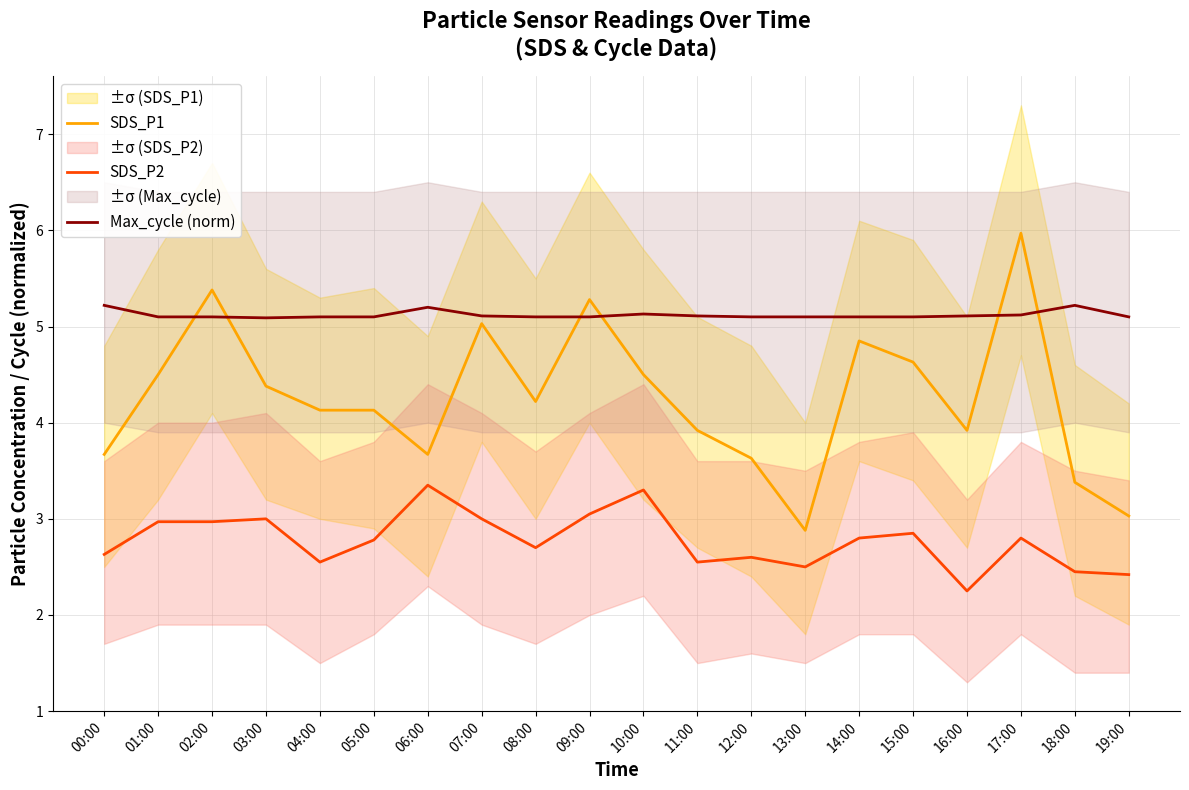

True or false: SDS_P2 and SDS_P1 intersect in this chart.

False